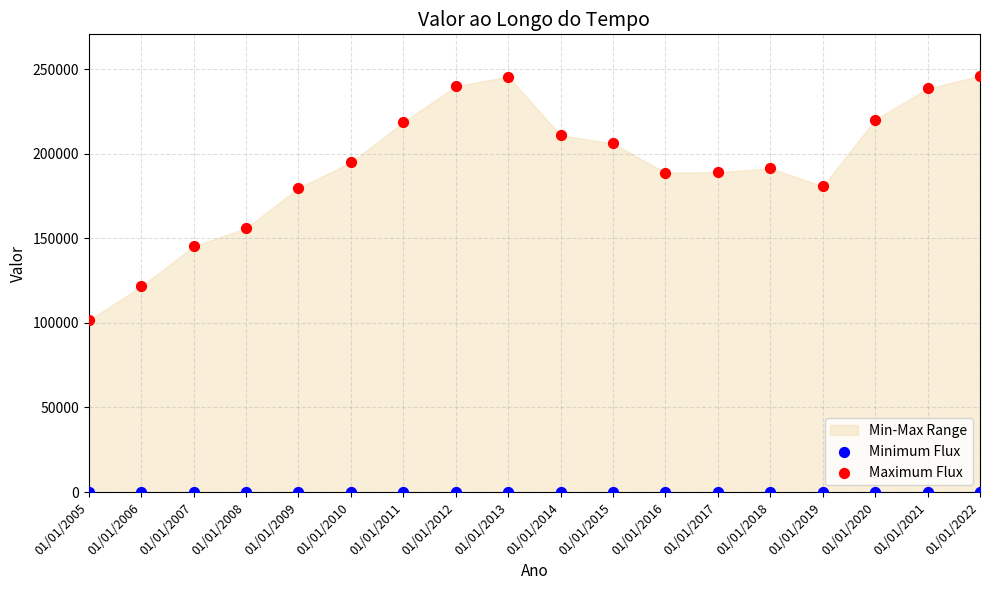

Which series reaches the maximum Y coordinate?

Maximum Flux